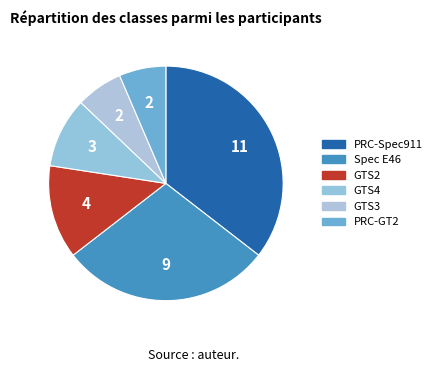

What percentage is the GTS2 slice, to the nearest percent?

13%